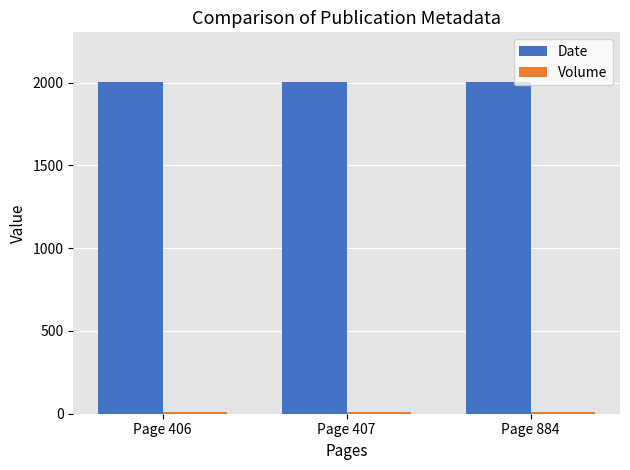

At how many categories does at least one series exceed 1723?

3